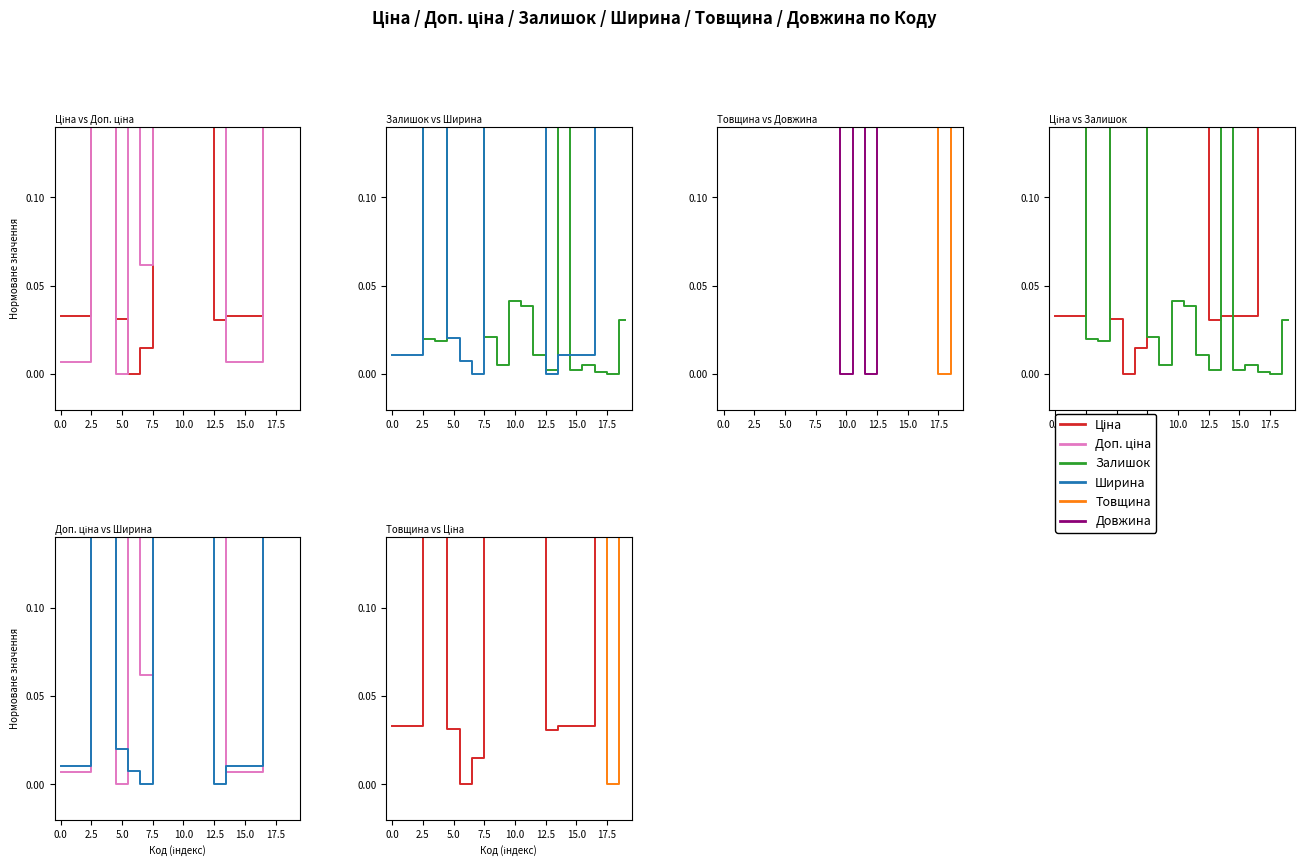

Reading left to right, what are all the values shown in this chart?

Ціна: 0.0	0.0	0.0	0.9	0.9	0.0	0.0	0.0	1.0	1.0	0.9	0.9	0.9	0.0	0.0	0.0	0.0	0.4	0.6	1.0
Доп. ціна: 0.0	0.0	0.0	0.7	0.7	0.0	0.2	0.1	0.8	0.8	0.7	0.7	0.7	0.2	0.0	0.0	0.0	0.2	1.0	0.8
Залишок: 0.7	0.3	0.3	0.0	0.0	0.2	0.2	0.2	0.0	0.0	0.0	0.0	0.0	0.0	1.0	0.0	0.0	0.0	0.0	0.0
Ширина: 0.0	0.0	0.0	1.0	1.0	0.0	0.0	0.0	0.6	0.6	0.6	1.0	0.6	0.0	0.0	0.0	0.0	0.6	0.6	0.6
Товщина: 1.0	1.0	1.0	1.0	1.0	1.0	0.4	1.0	1.0	1.0	1.0	1.0	1.0	1.0	1.0	1.0	1.0	1.0	0.0	1.0
Довжина: 1.0	1.0	1.0	1.0	1.0	1.0	1.0	1.0	1.0	1.0	0.0	1.0	0.0	1.0	1.0	1.0	1.0	1.0	1.0	1.0